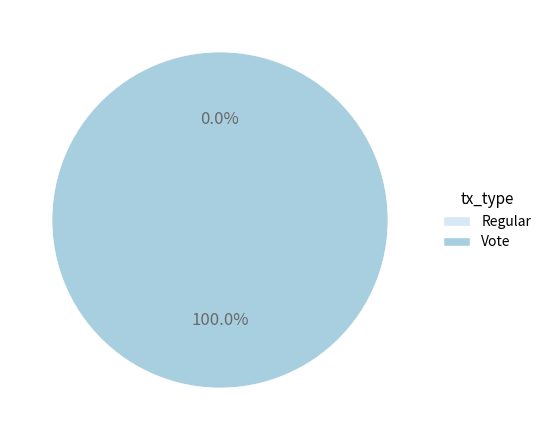

Is Regular the majority of the pie?

No